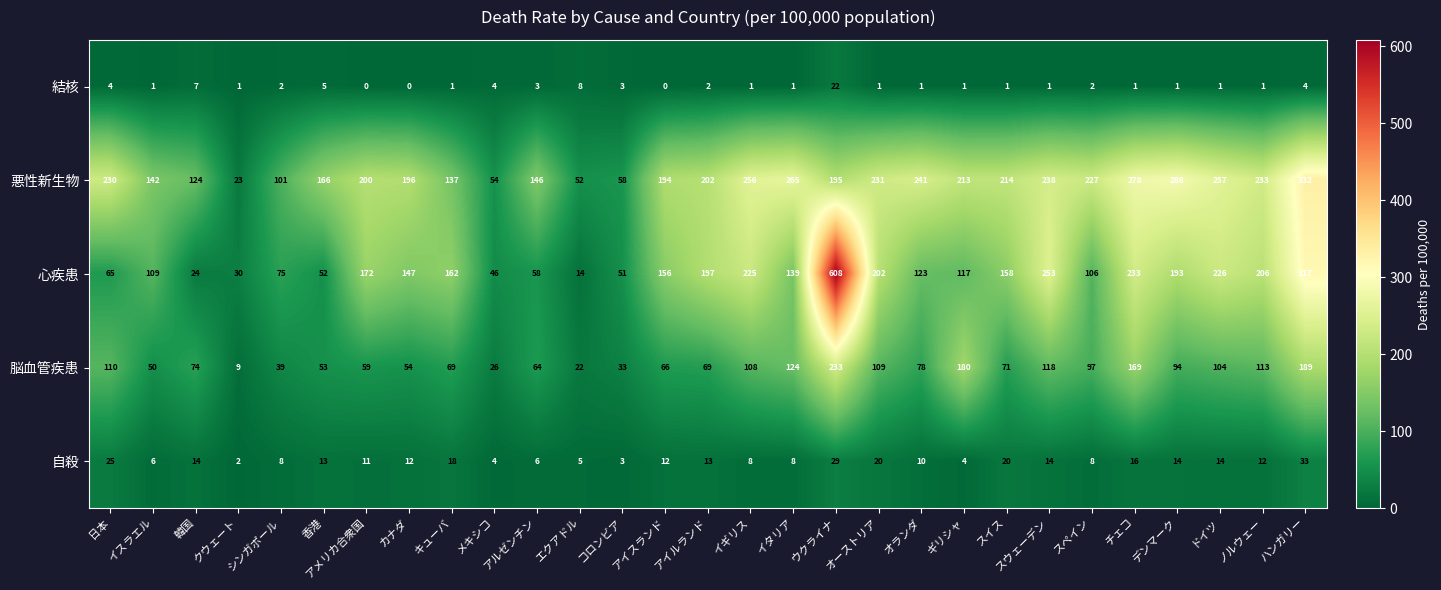

Which series has the largest range (max minus min)?

心疾患